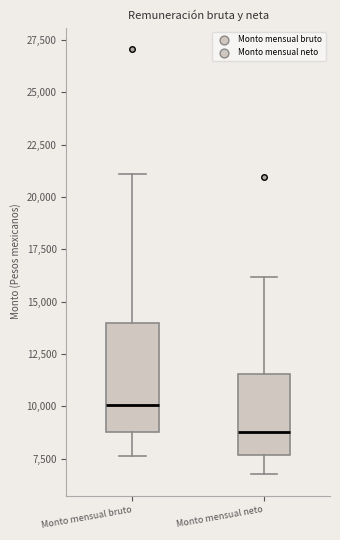

Reading left to right, transcribe this box plot: for each box, give where its median line is, the range the box spans, and where its two whiskers end, as read against the y-axis. The values are not printed on the chart, so give them approximately, as read against the axis.

Monto mensual bruto: median 10000, box 9000 to 14000, whiskers 7500 to 21000
Monto mensual neto: median 9000, box 7500 to 11500, whiskers 7000 to 16000